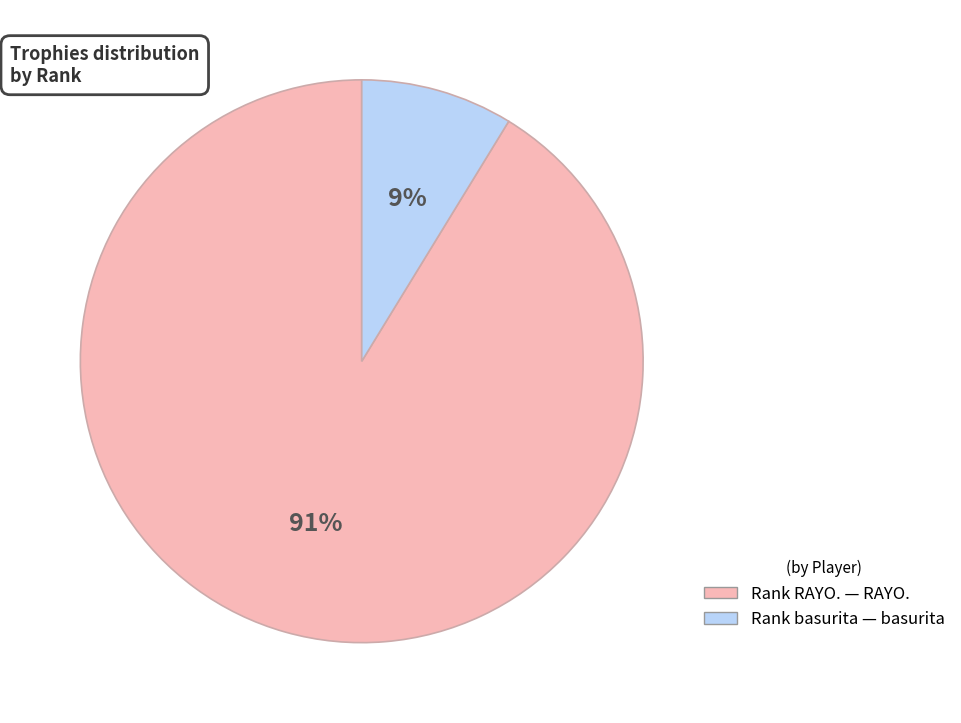

To the nearest percent, what is the average slice percentage?

50%